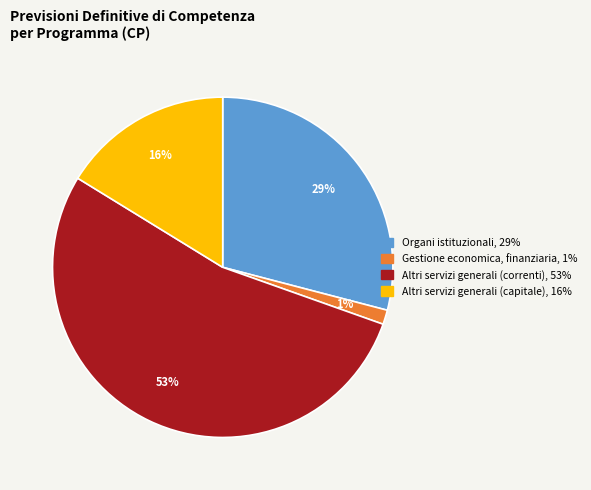

Count the number of slices in the pie.

4